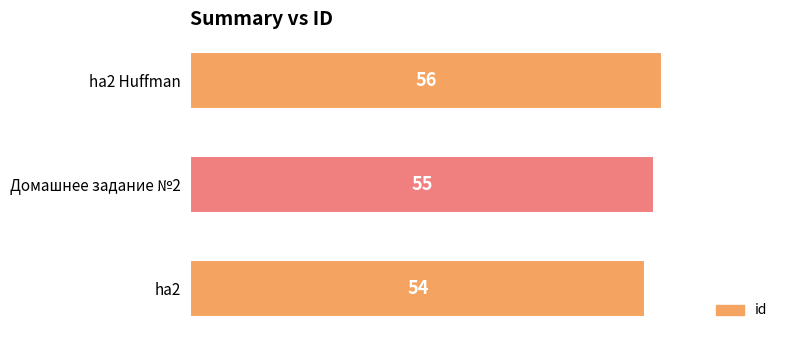

Between ha2 Huffman and ha2, which is larger?

ha2 Huffman